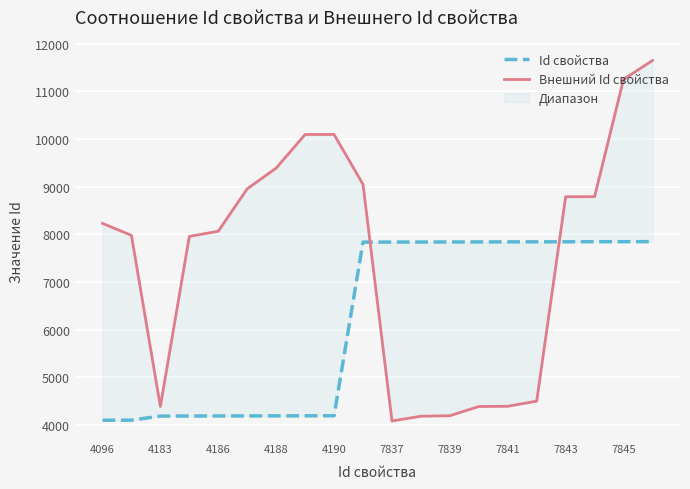

What is the total value across all series at 7843?

16632